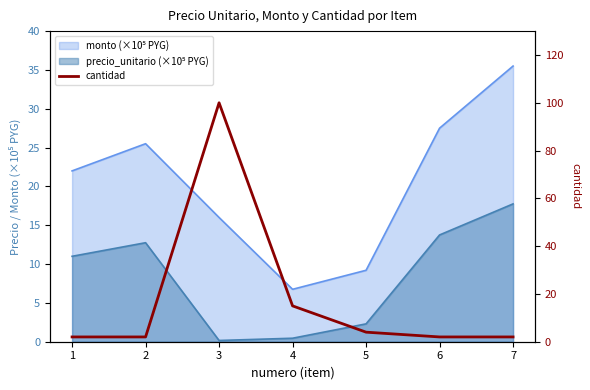

Rank the categories by value from highest to lowest.

3, 4, 5, 1, 2, 6, 7